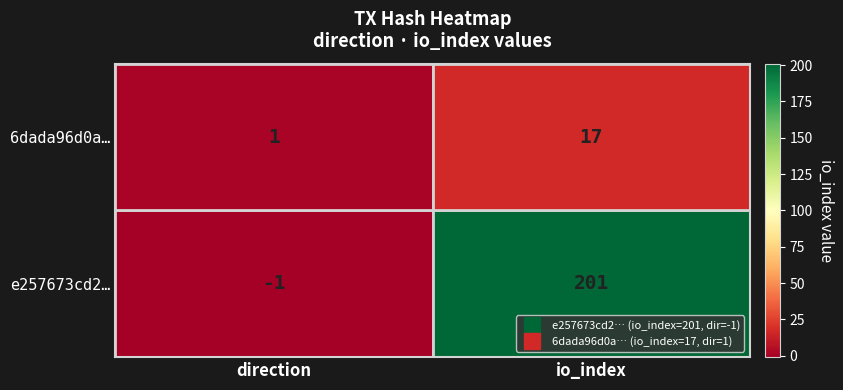

Count the number of data series in this chart.

2